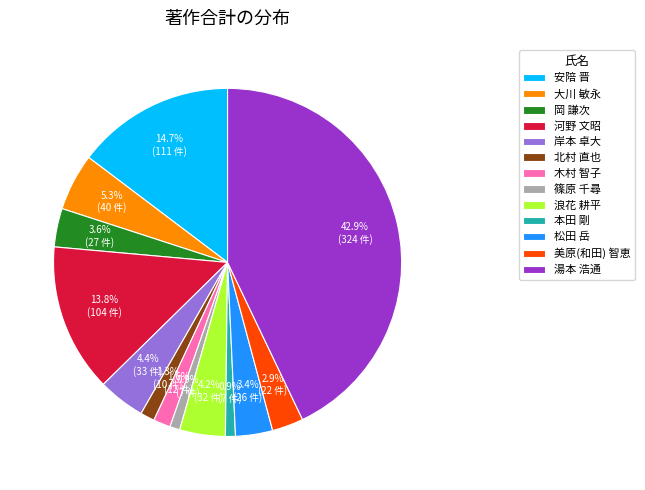

What percentage is the 大川 敏永 slice, to the nearest percent?

5%